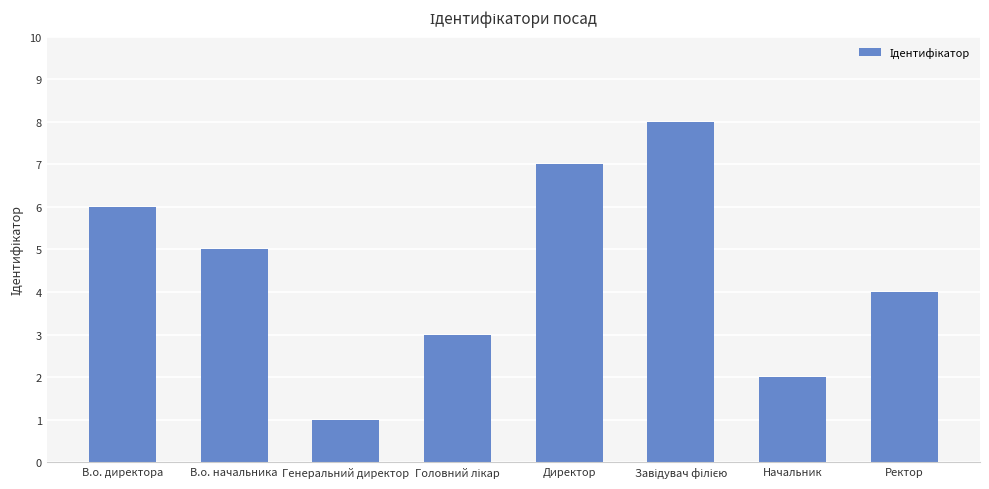

What is the label of the 6th bar from the right?

Генеральний директор